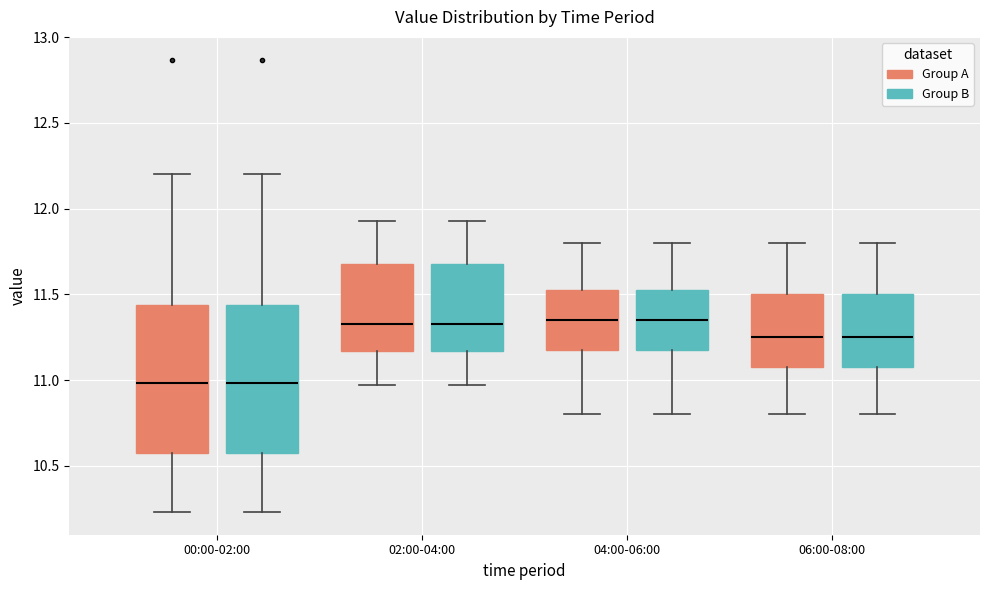

Reading left to right, transcribe this box plot: for each box, give where its median line is, the range the box spans, and where its two whiskers end, as read against the y-axis. The values are not printed on the chart, so give them approximately, as read against the axis.

00:00-02:00 (Group A): median 11.00, box 10.60 to 11.45, whiskers 10.25 to 12.20
00:00-02:00 (Group B): median 11.00, box 10.60 to 11.45, whiskers 10.25 to 12.20
02:00-04:00 (Group A): median 11.35, box 11.15 to 11.70, whiskers 10.95 to 11.95
02:00-04:00 (Group B): median 11.35, box 11.15 to 11.70, whiskers 10.95 to 11.95
04:00-06:00 (Group A): median 11.35, box 11.20 to 11.55, whiskers 10.80 to 11.80
04:00-06:00 (Group B): median 11.35, box 11.20 to 11.55, whiskers 10.80 to 11.80
06:00-08:00 (Group A): median 11.25, box 11.10 to 11.50, whiskers 10.80 to 11.80
06:00-08:00 (Group B): median 11.25, box 11.10 to 11.50, whiskers 10.80 to 11.80